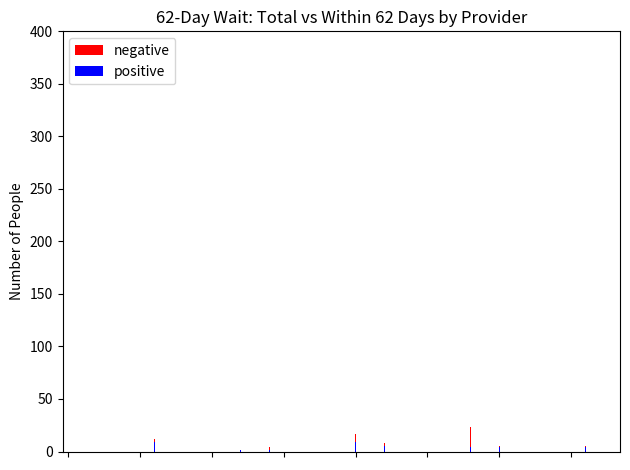

What is the spread (max minus min) of values at 12?

6.5